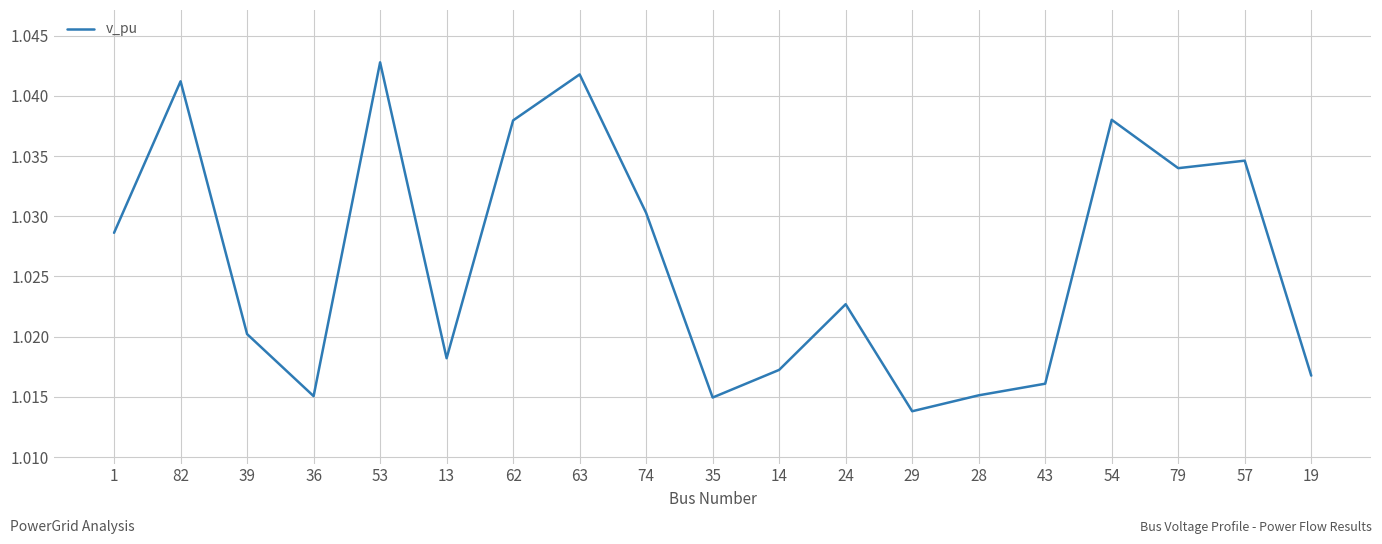

True or false: there are more than 2 points higher than both neighbors.

True